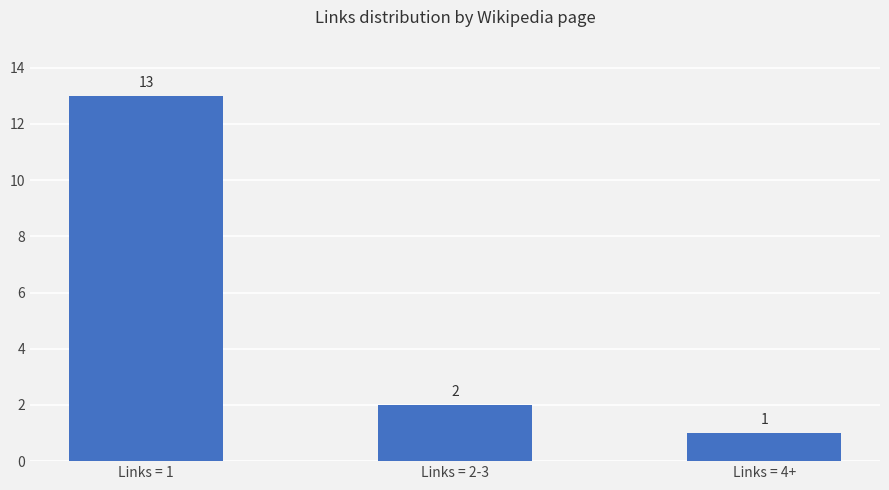

The value at Links = 1 is 13. True or false?

True